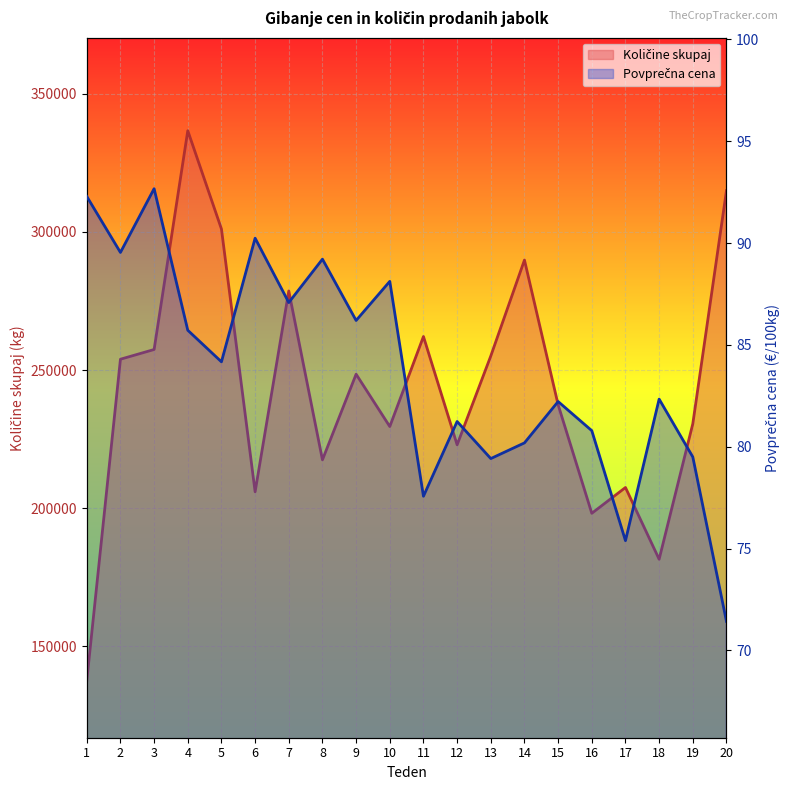

What is the sum of the Povprečna cena values at 2 and 19?

169.0